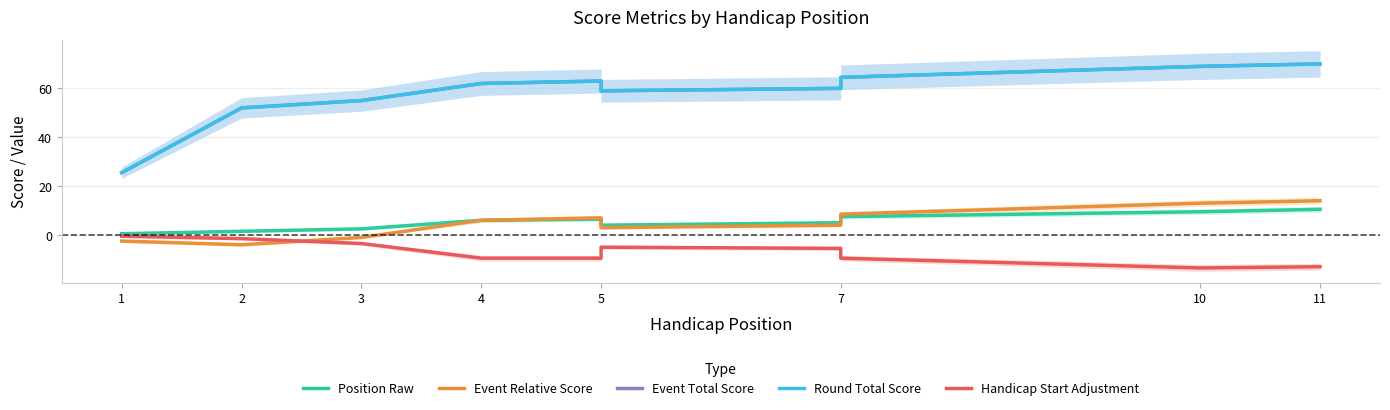

Reading right to left, what are all the values shown in this chart?

Position Raw: 10.5	9.5	7.5	6.5	5.0	4.0	6.5	6.0	2.5	1.5	0.5
Event Relative Score: 14.0	13.0	8.5	6.0	4.0	3.0	7.0	6.0	-1.0	-4.0	-2.5
Event Total Score: 70.0	69.0	64.5	62.0	60.0	59.0	63.0	62.0	55.0	52.0	25.5
Round Total Score: 70.0	69.0	64.5	62.0	60.0	59.0	63.0	62.0	55.0	52.0	25.5
Handicap Start Adjustment: -13.0	-13.5	-9.5	-7.0	-5.5	-5.0	-9.5	-9.5	-3.5	-1.5	-0.5